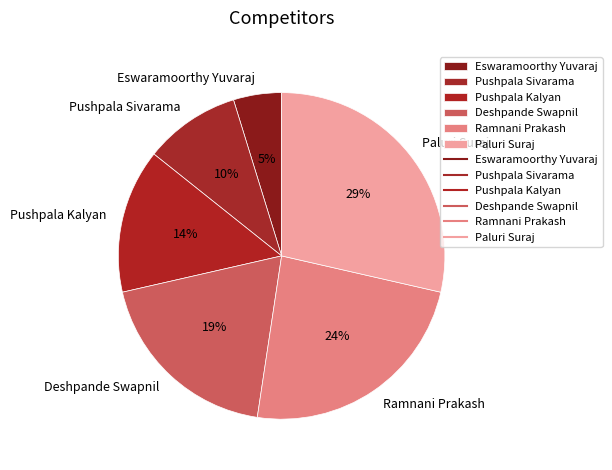

What is the ratio of the value at Deshpande Swapnil to the value at Paluri Suraj?

0.7